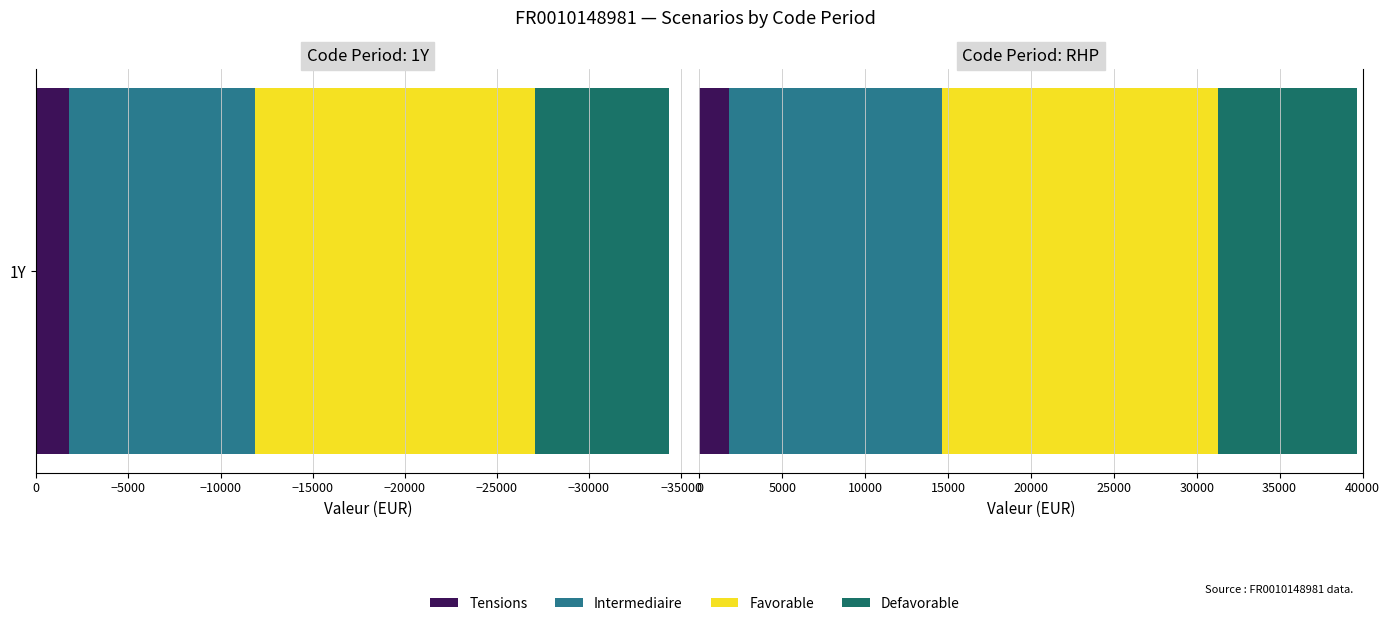

What is the minimum value for Defavorable?

7300